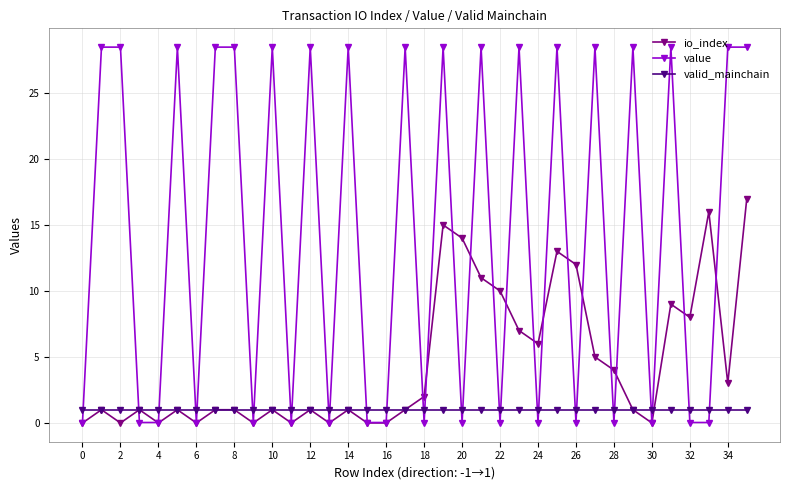

Which series has the widest spread of values?

value